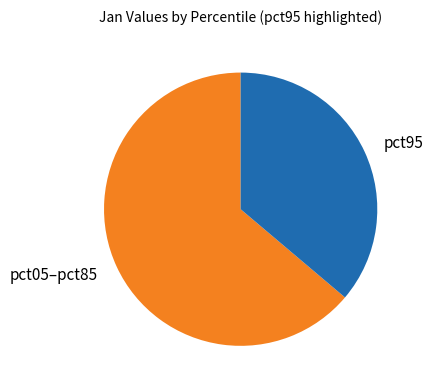

Which slice is the largest?

pct05–pct85